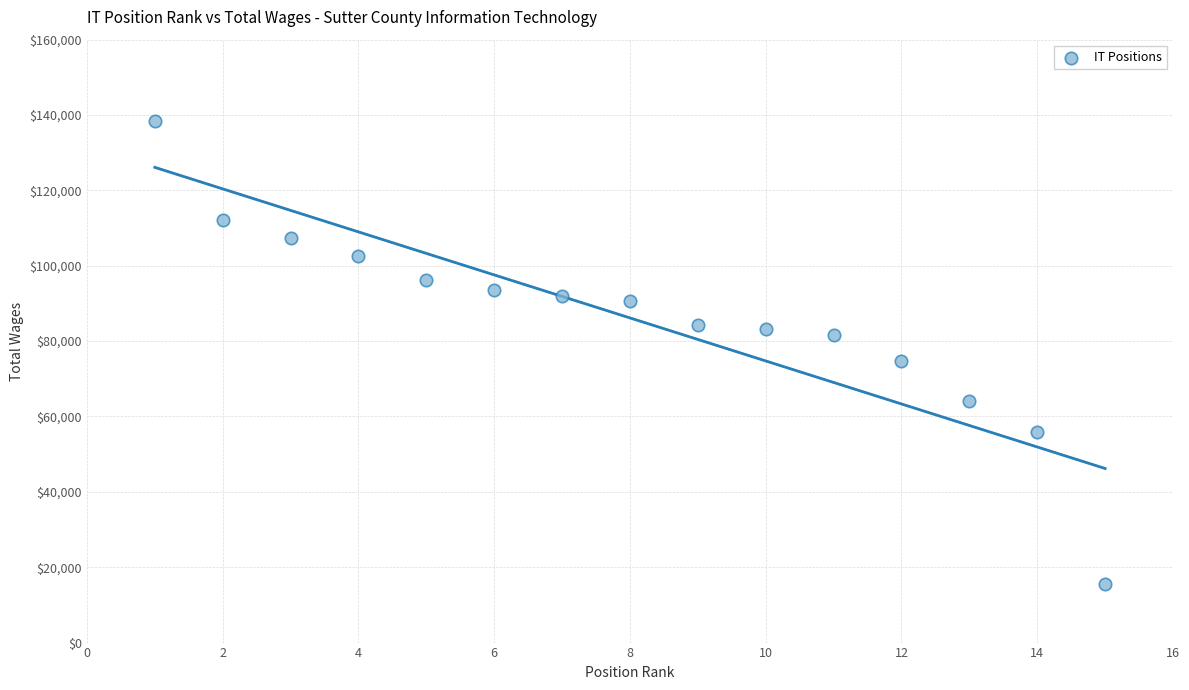

What Y value in the scatter plot is closest to 76937?

74653